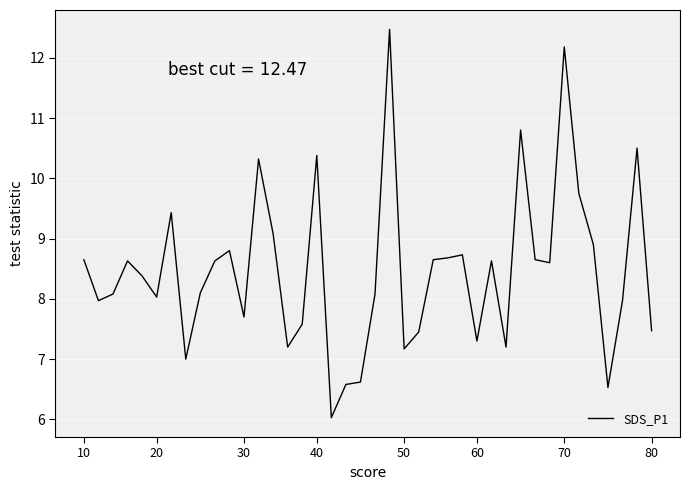

What is the difference between the maximum and minimum values?

6.4